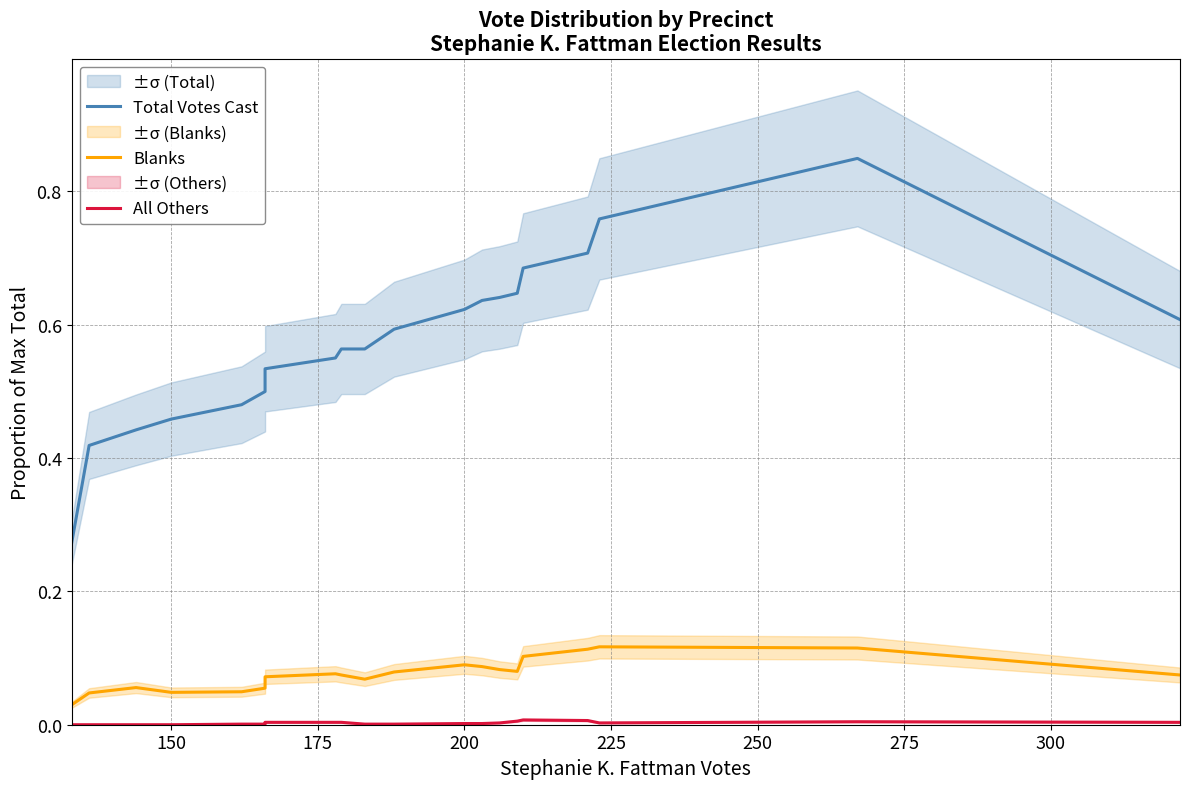

What is the difference between the second highest and minimum values in the Blanks series?

0.1